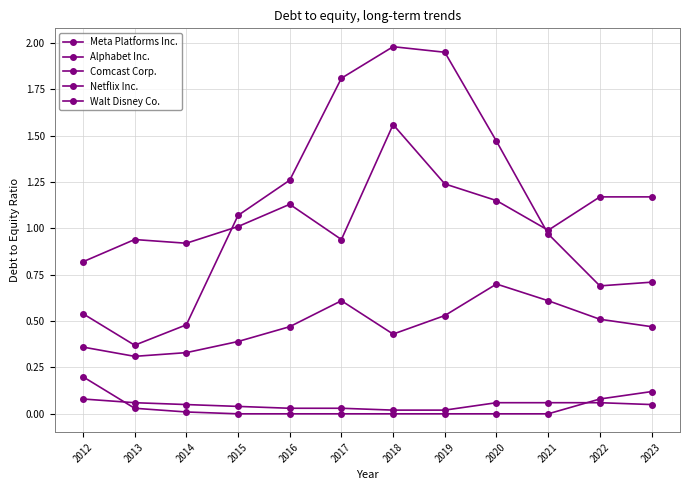

At how many categories does at least one series exceed 0?

12